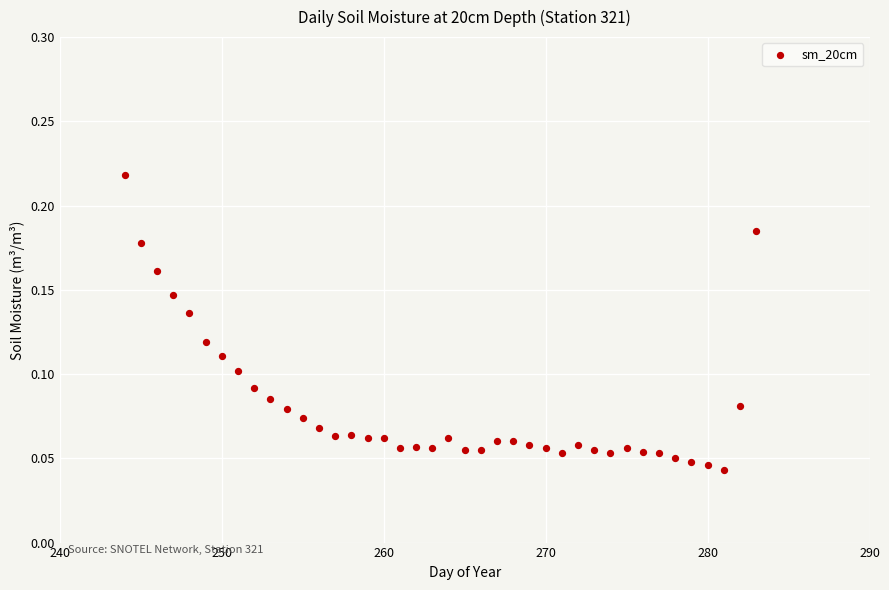

What is the range of X values (max minus min)?

39.0